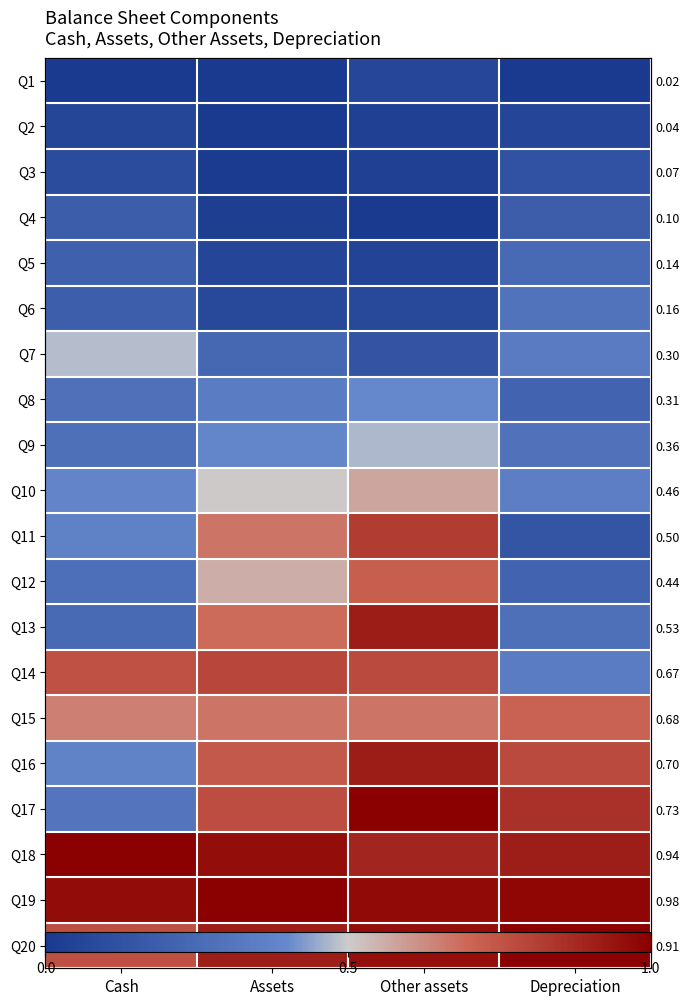

Is it true that Q16 equals 0.5 at Other assets?

False